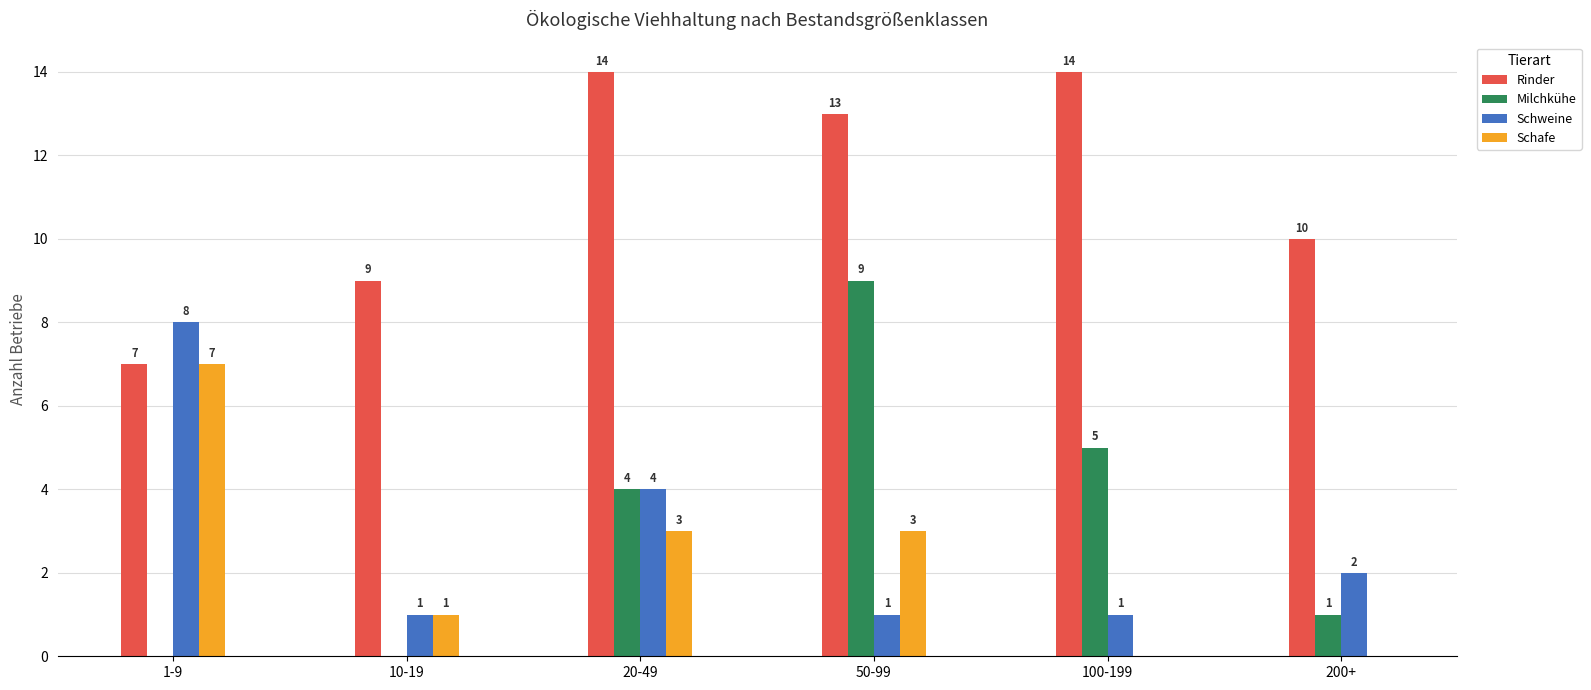

What is the greatest value displayed?

14